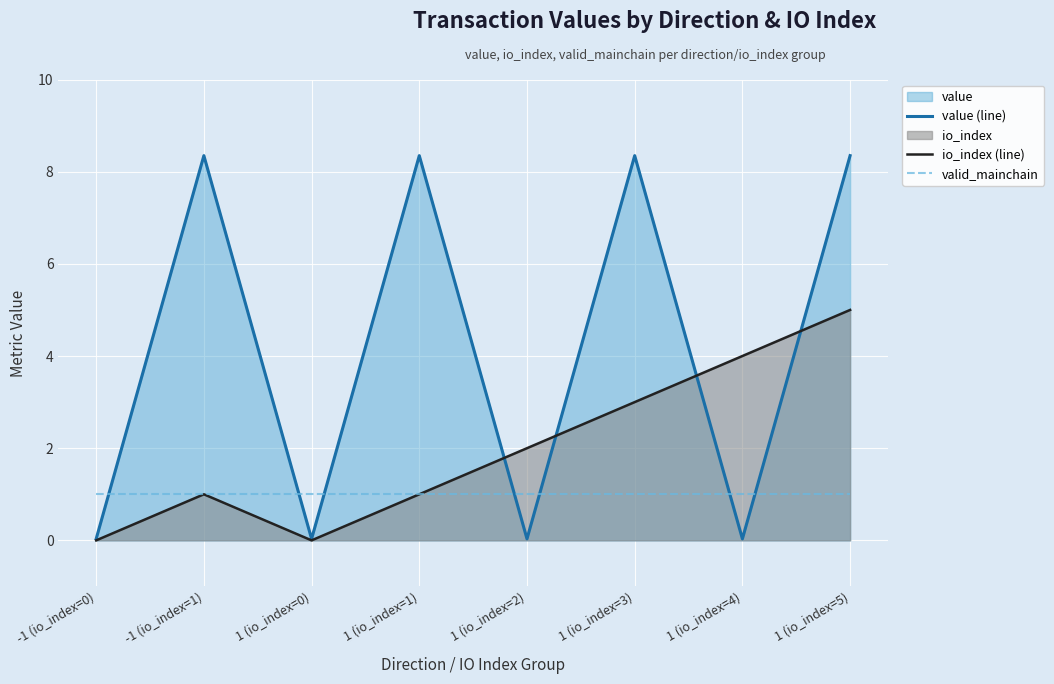

What is the difference between the highest and lowest values at 1 (io_index=0)?

1.0